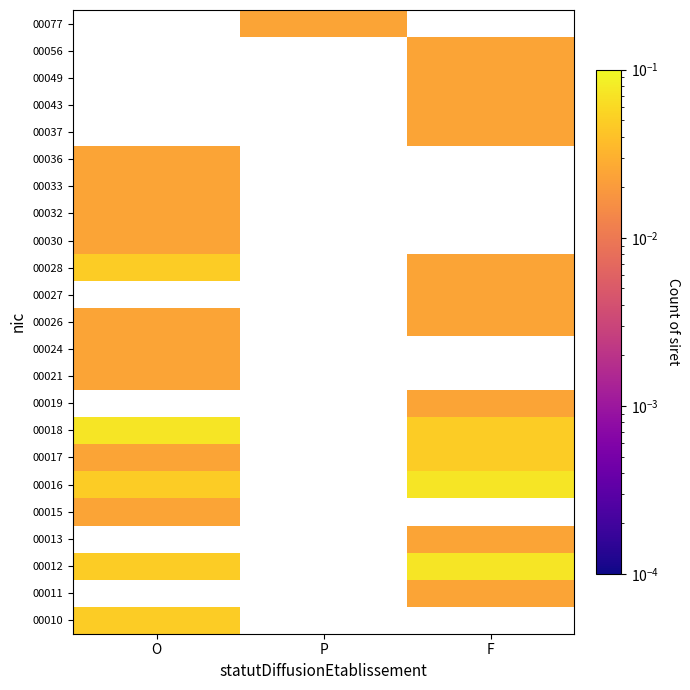

Which label corresponds to the largest value in the chart?

F